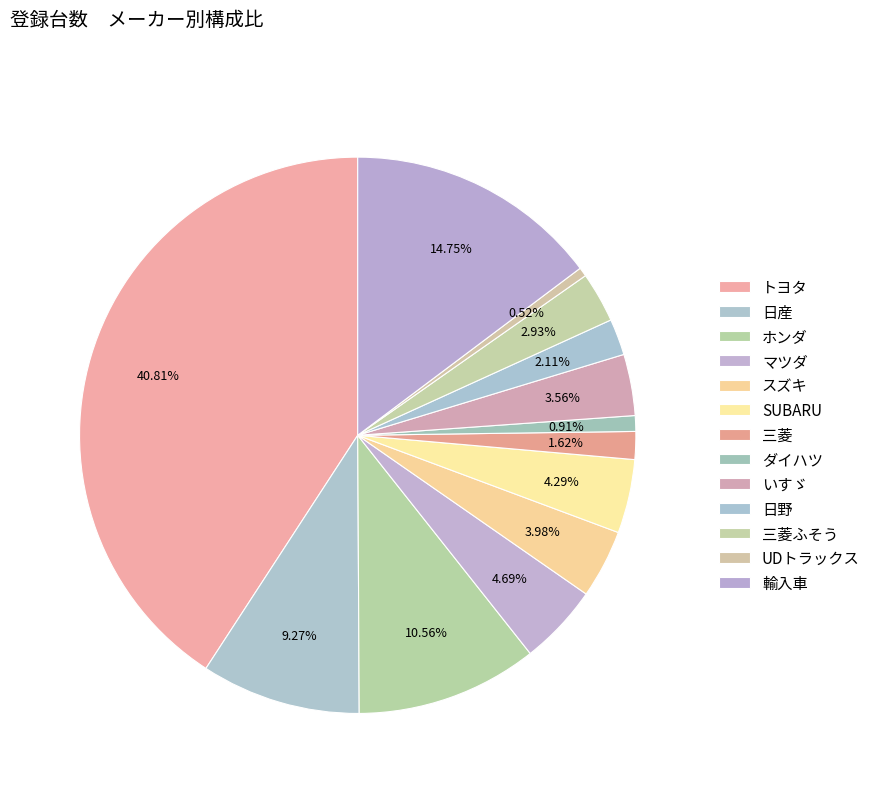

How many segments does this pie chart have?

13